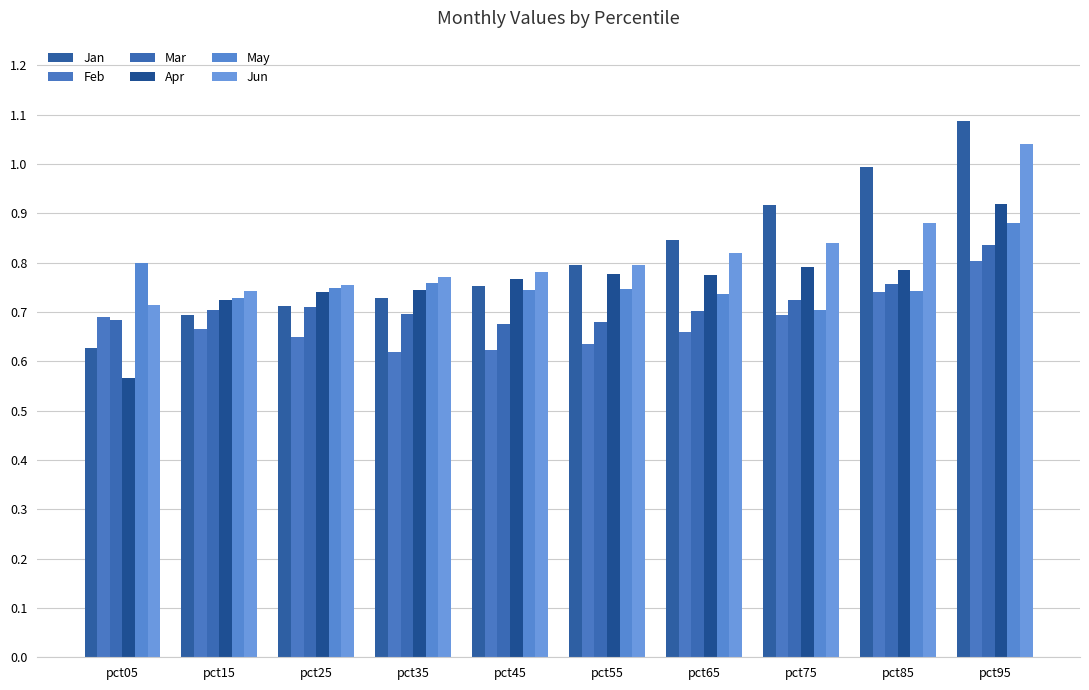

What is the value of the Jun bar at the 9th from the left?

0.9